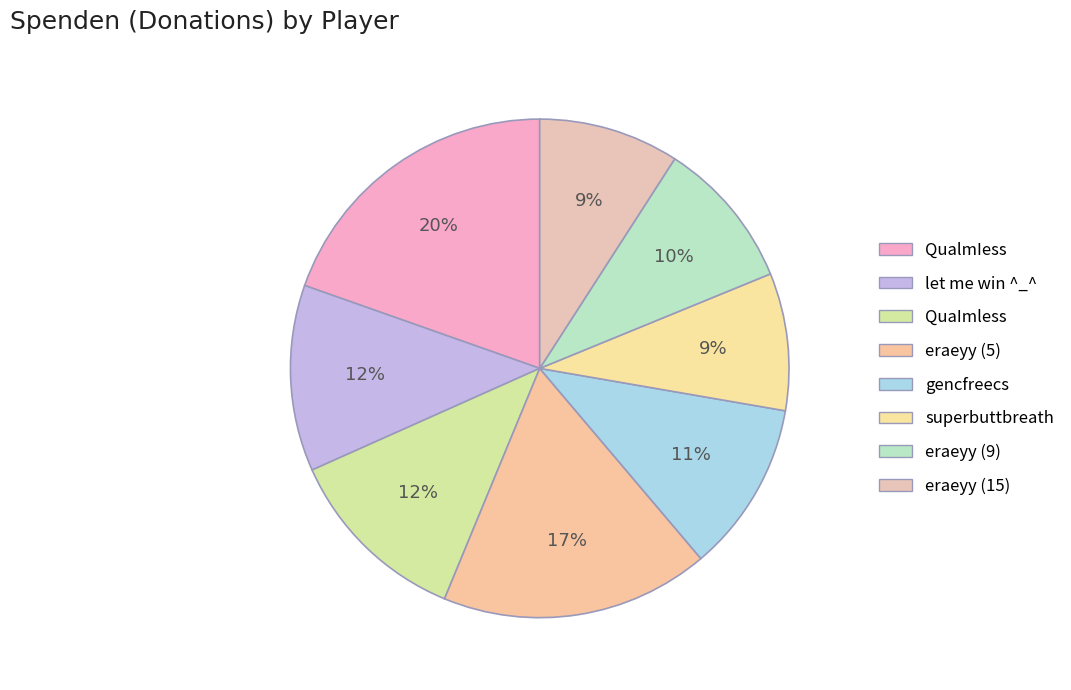

Rank the categories by value from highest to lowest.

QualmIess, eraeyy (5), let me win ^_^, QuaImless, gencfreecs, eraeyy (9), eraeyy (15), superbuttbreath